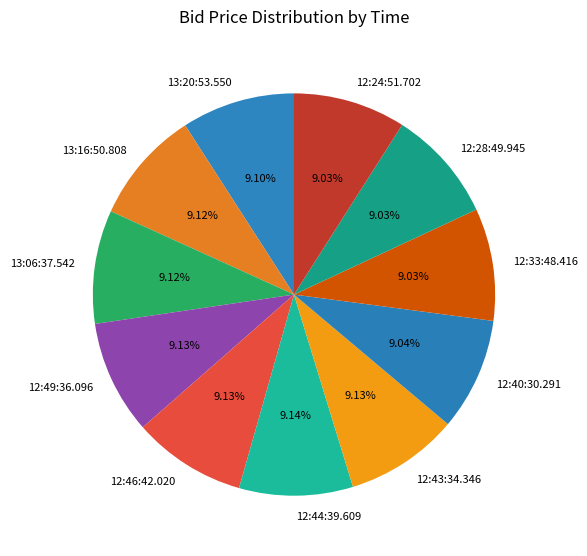

Combined, what portion of the pie is 12:33:48.416 and 12:28:49.945?

18.1%